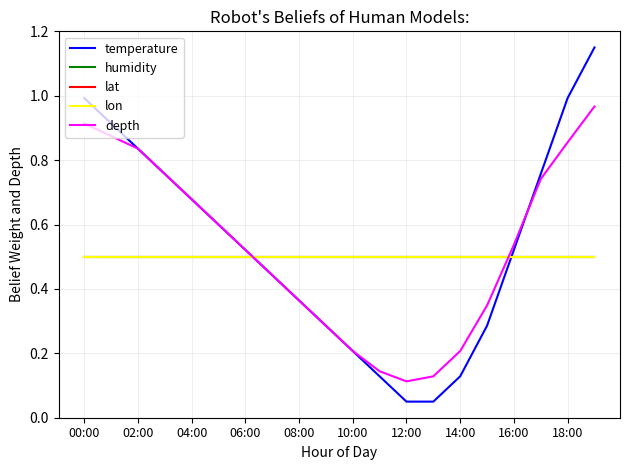

Is this an area chart (filled region under the line)?

No